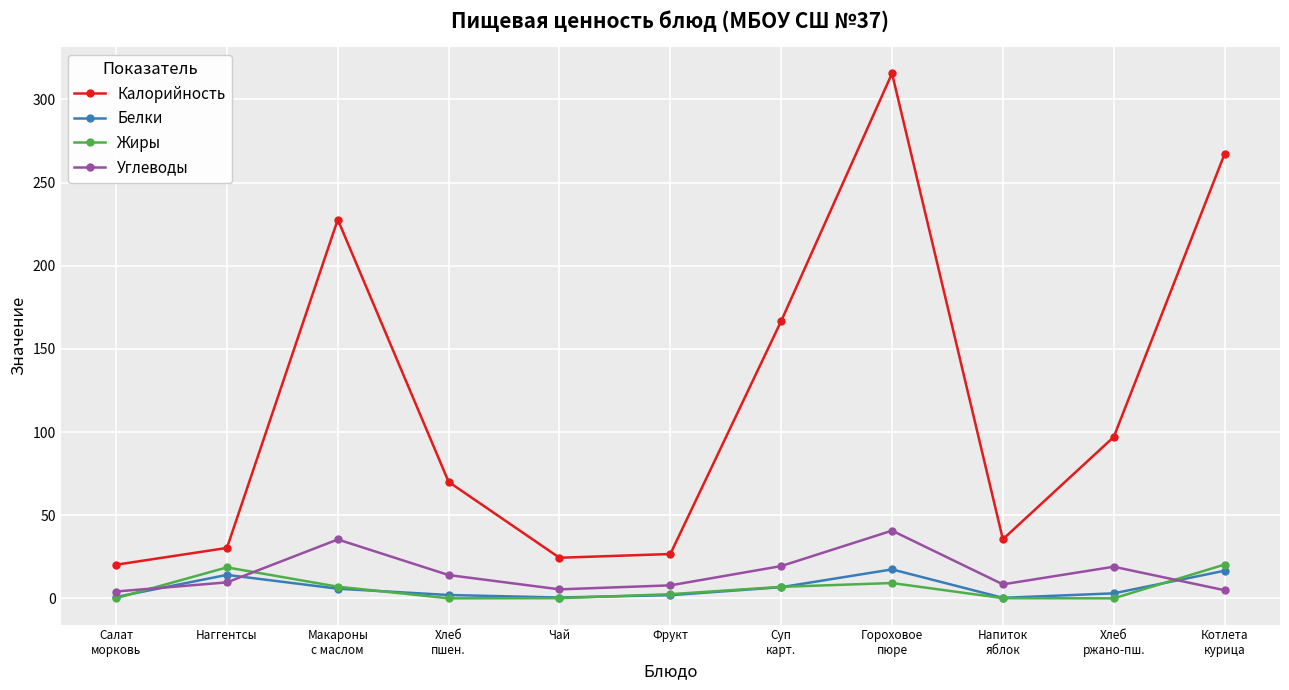

At which category does Белки reach its first local peak?

Наггентсы